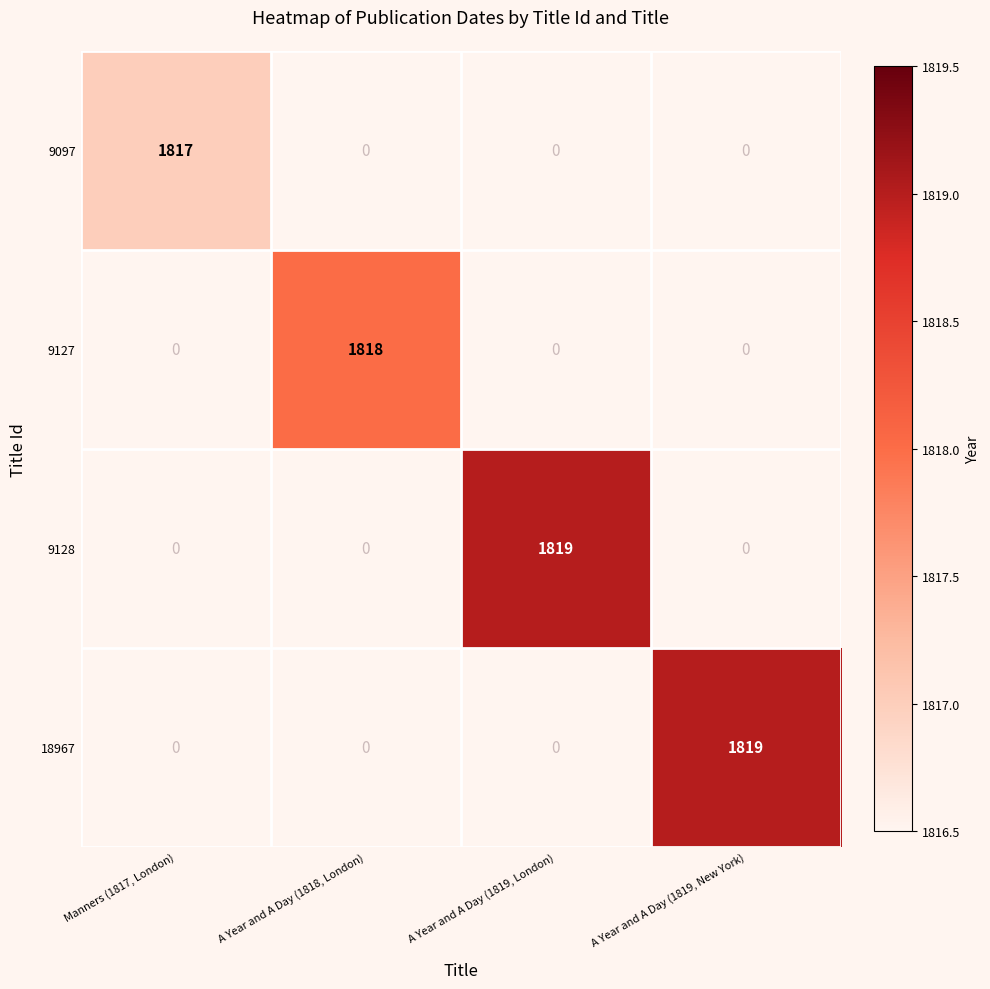

What is the sum of all 9127 values?

1818